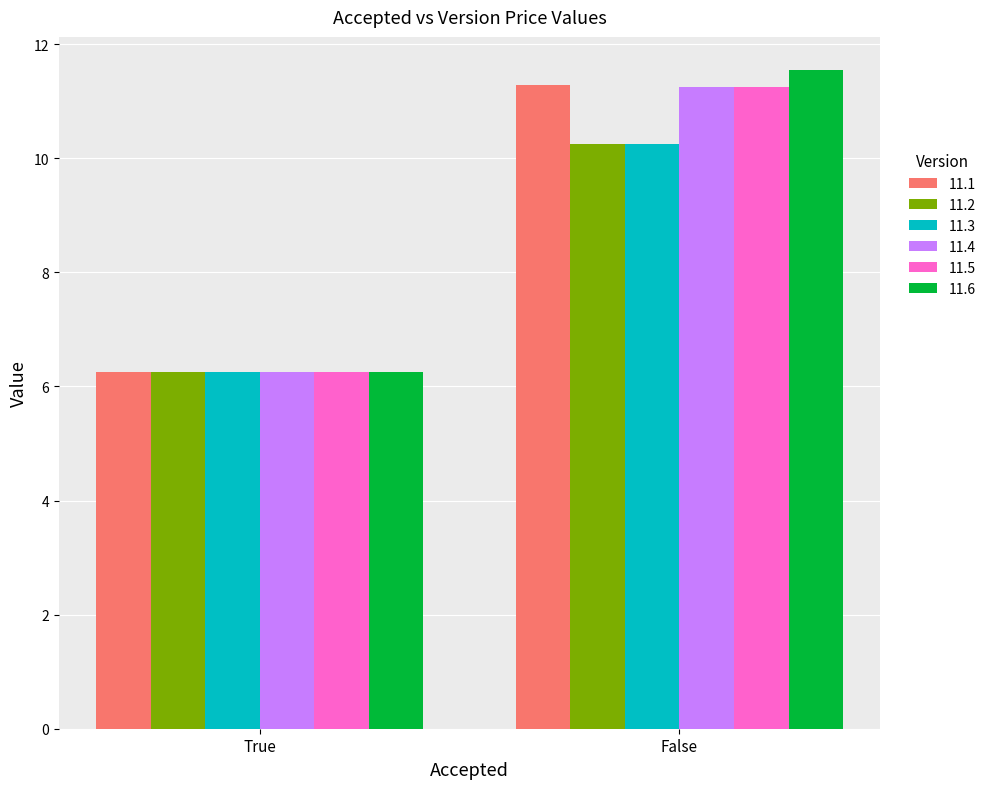

Which label corresponds to the largest value in the chart?

False